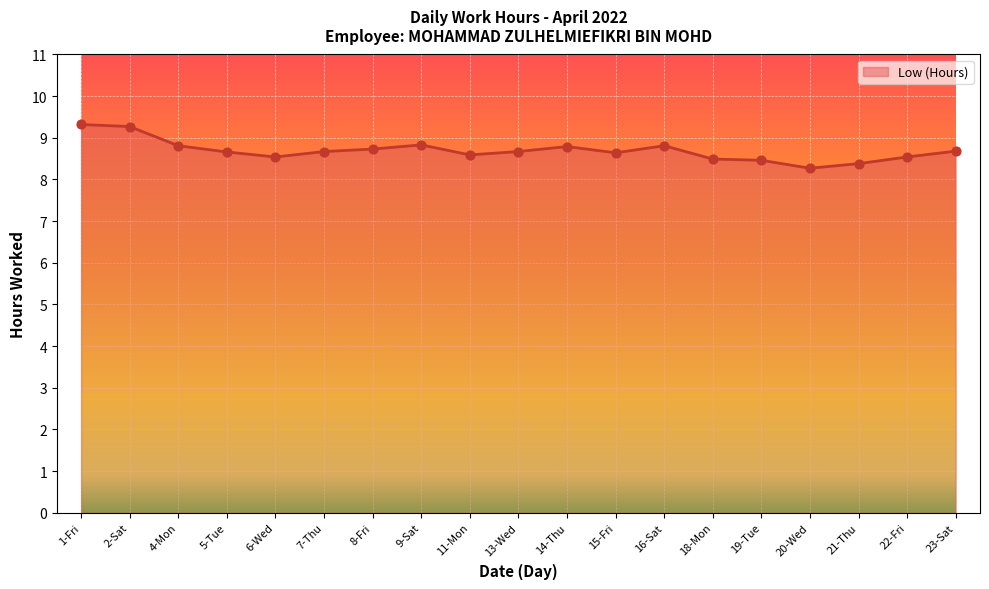

Between 18-Mon and 21-Thu, which is larger?

18-Mon